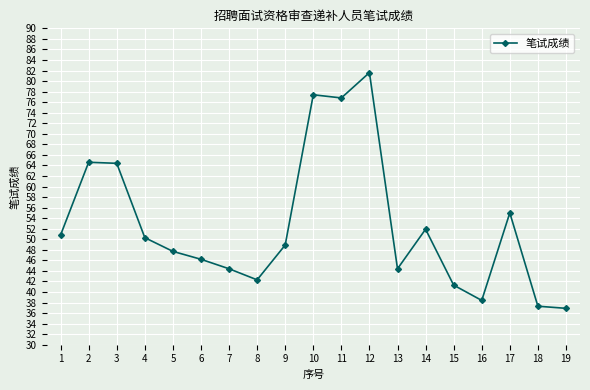

Which label corresponds to the largest value in the chart?

12